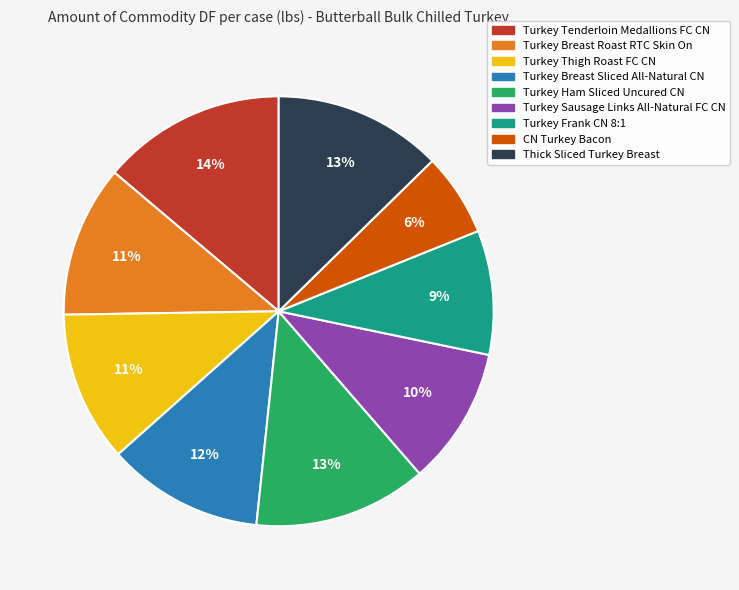

What percentage is the Turkey Thigh Roast FC CN slice, to the nearest percent?

11%